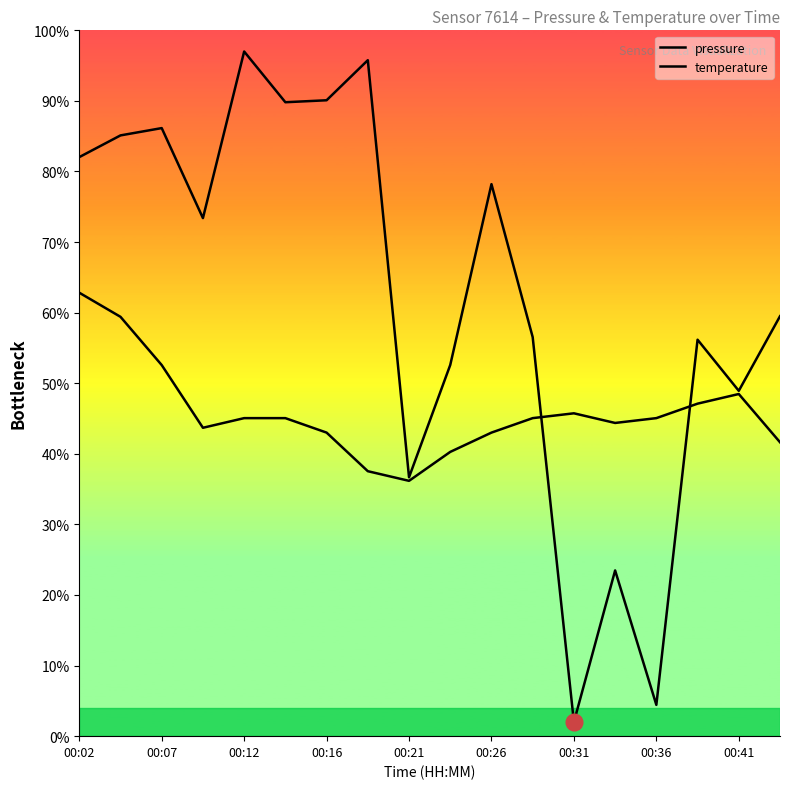

At which label does pressure first exceed 73?

00:02